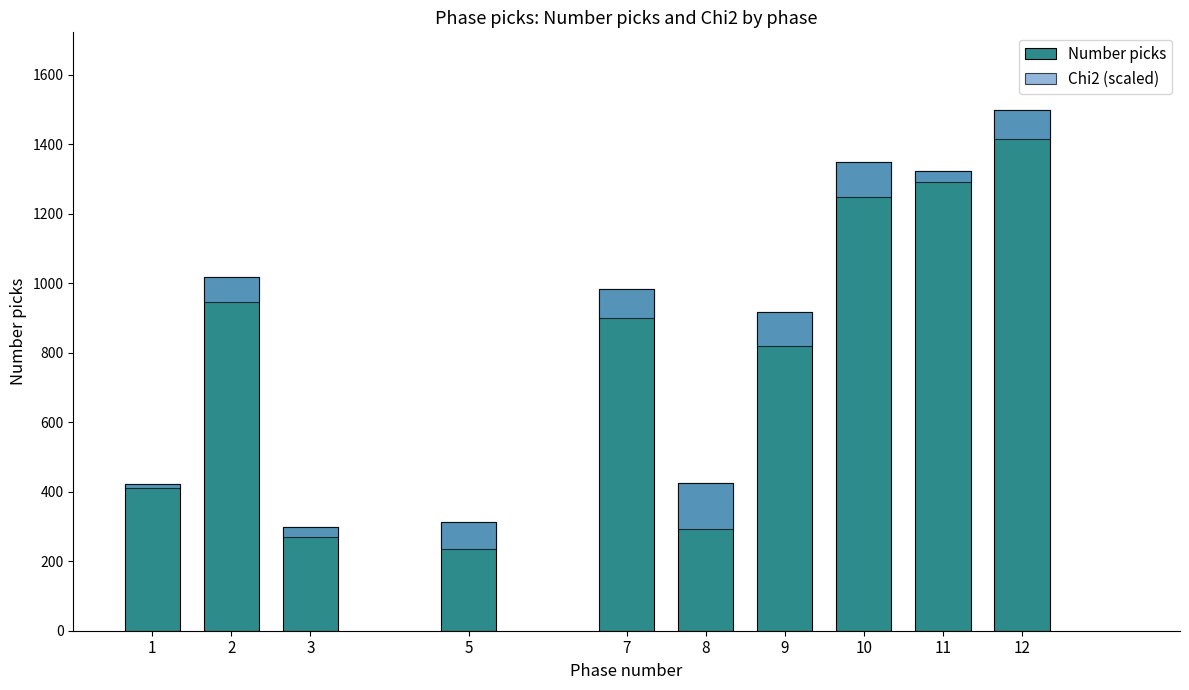

Between 1 and 12, which is larger?

12